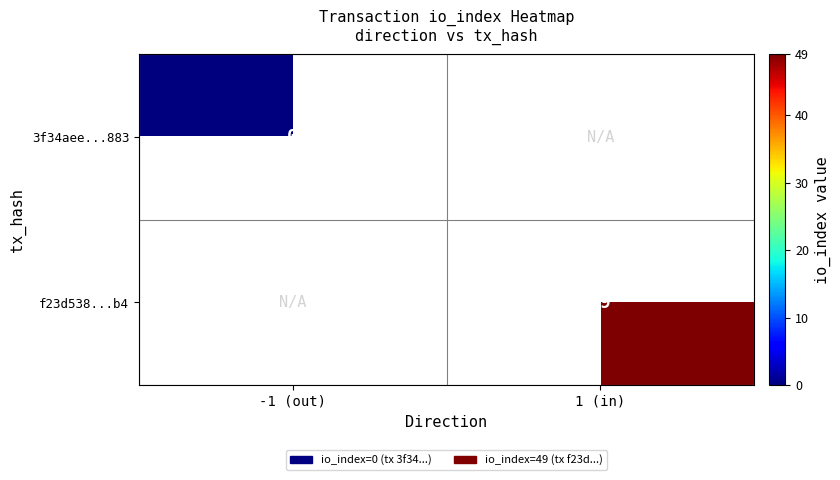

Is it true that f23d538...b4 equals 69 at 1 (in)?

False